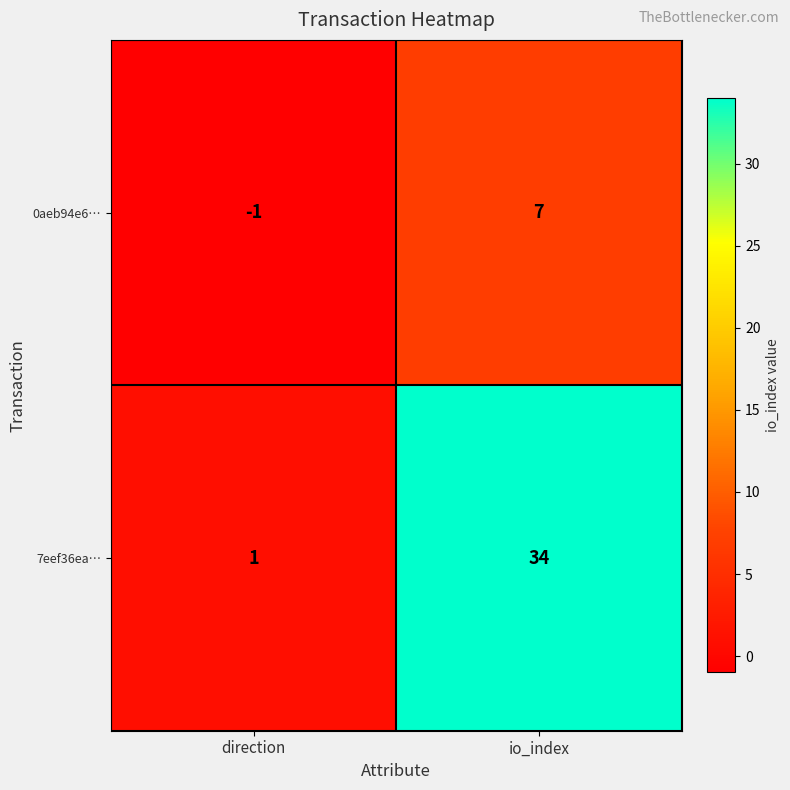

What is the difference between the 0aeb94e6… values at io_index and direction?

8